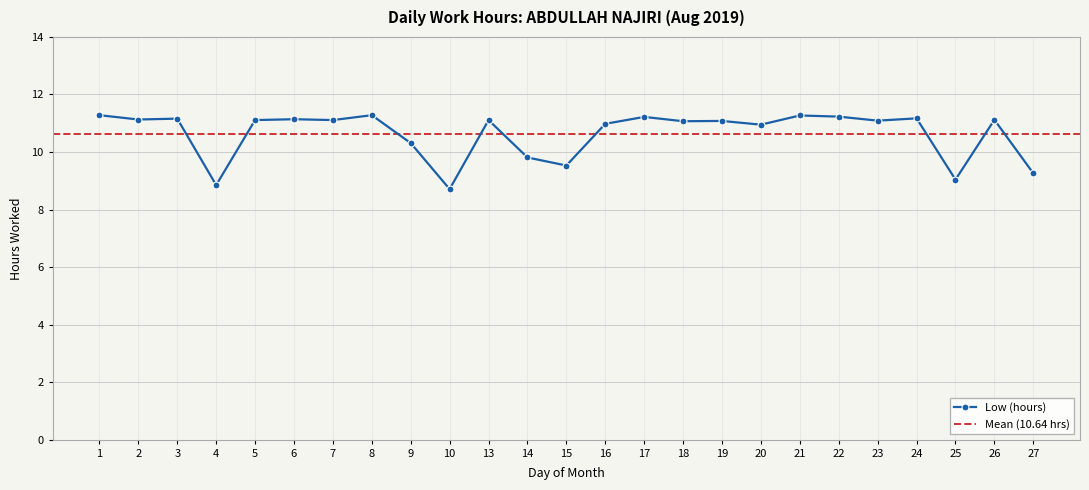

Count the number of categories in the chart.

25